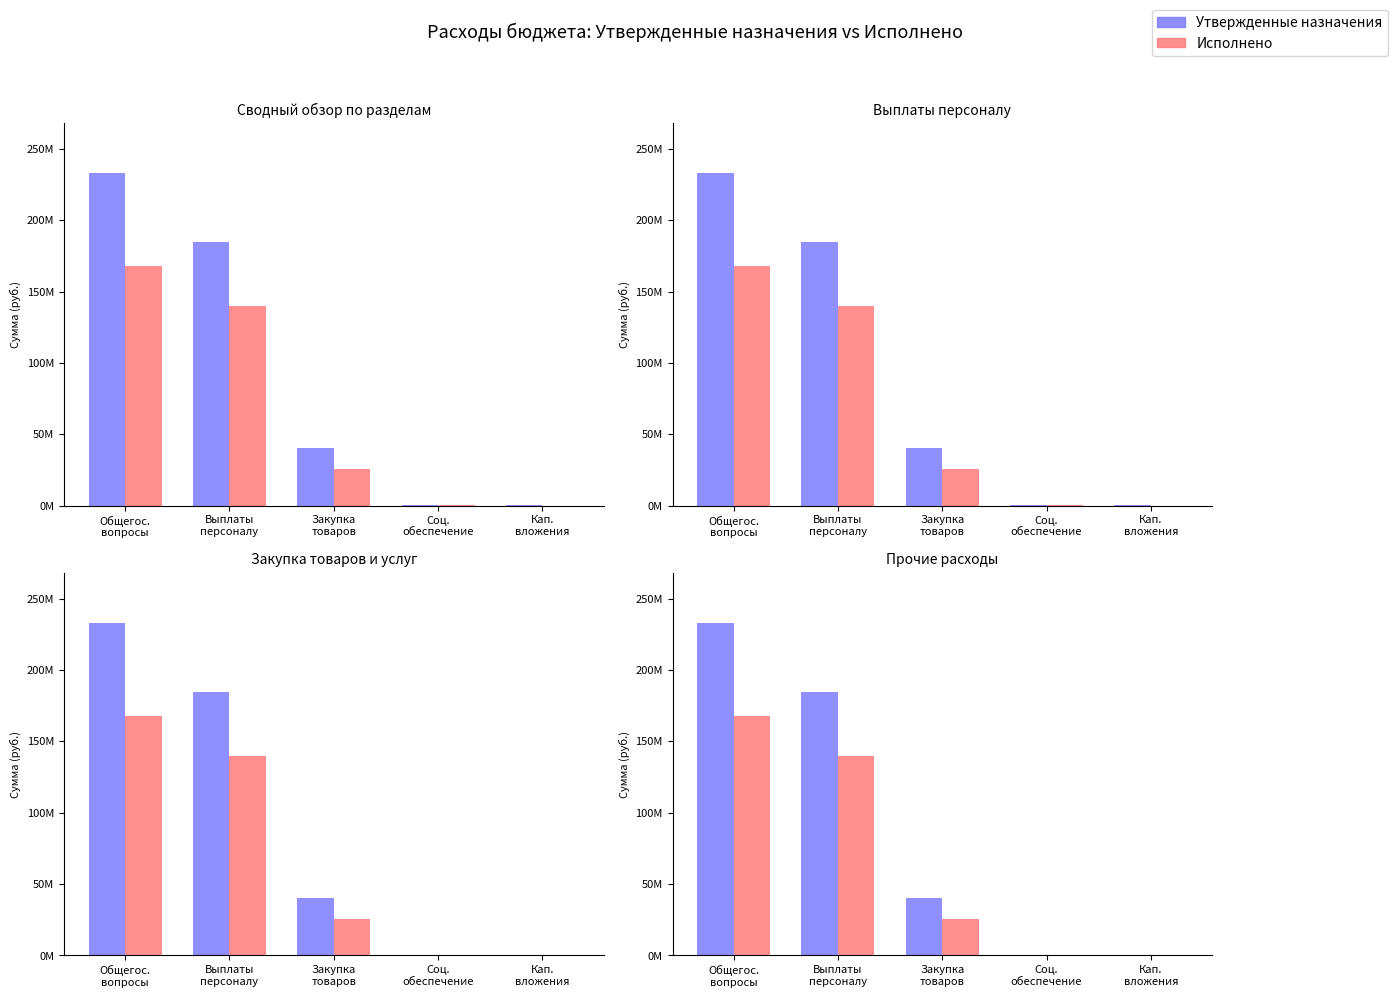

What is the sum of the Исполнено values at Общегос.
вопросы and Соц.
обеспечение?

168227411.1